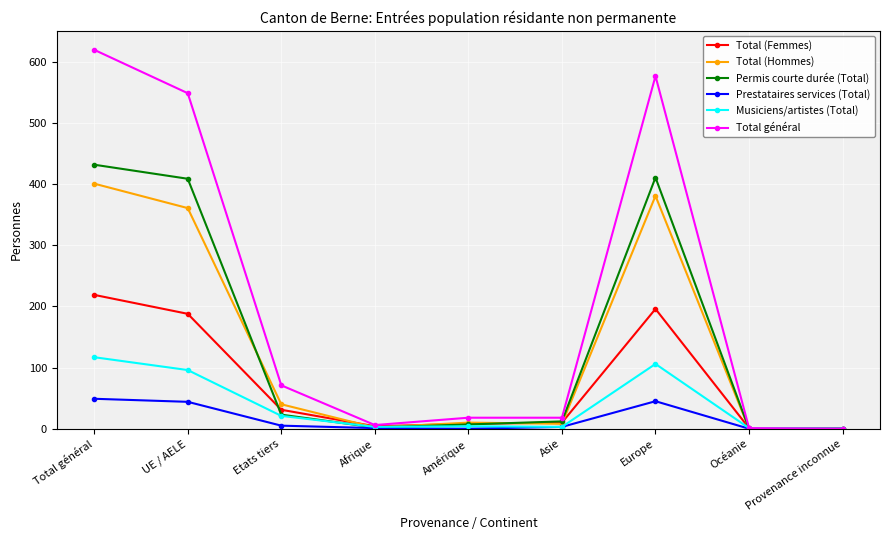

List the series in order of their peak value, lowest first.

Prestataires services (Total), Musiciens/artistes (Total), Total (Femmes), Total (Hommes), Permis courte durée (Total), Total général